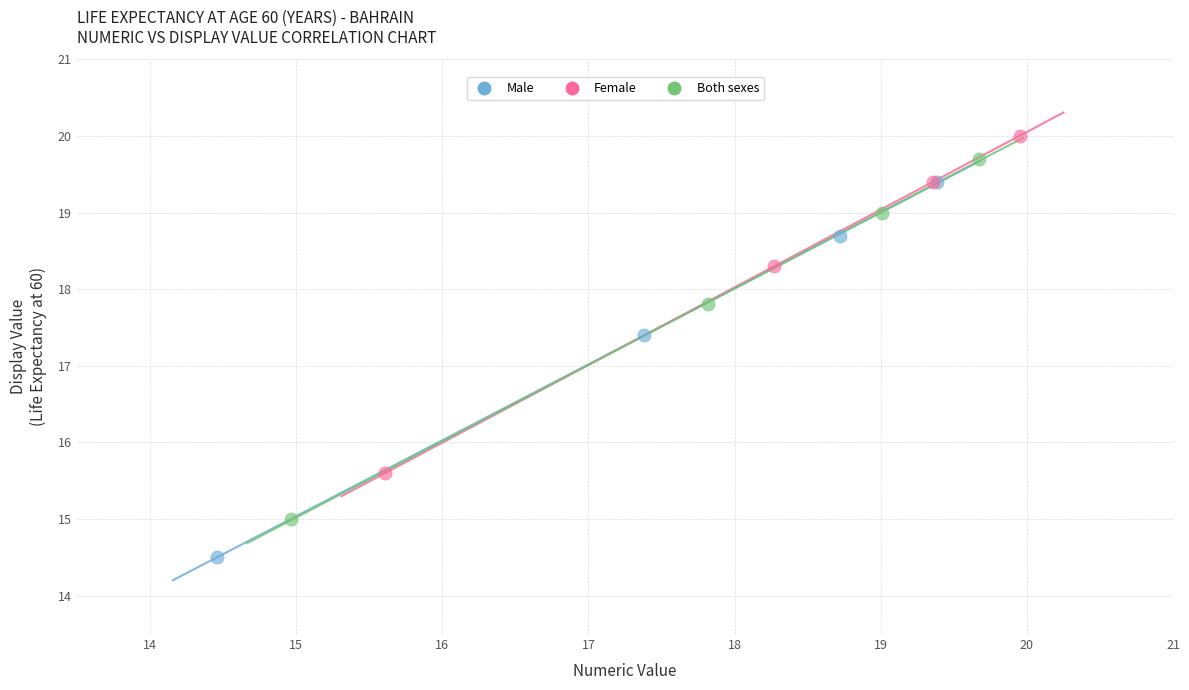

Which series reaches the maximum Y coordinate?

Female